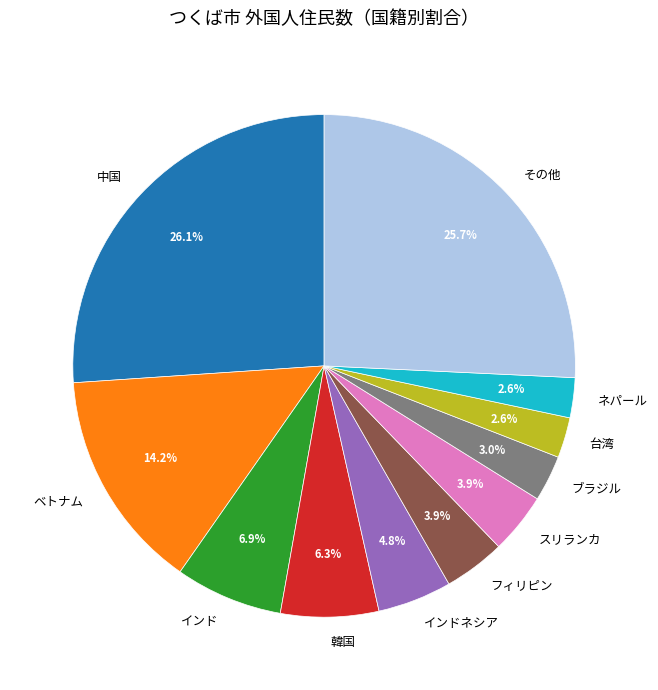

How many slices are in this pie chart?

11